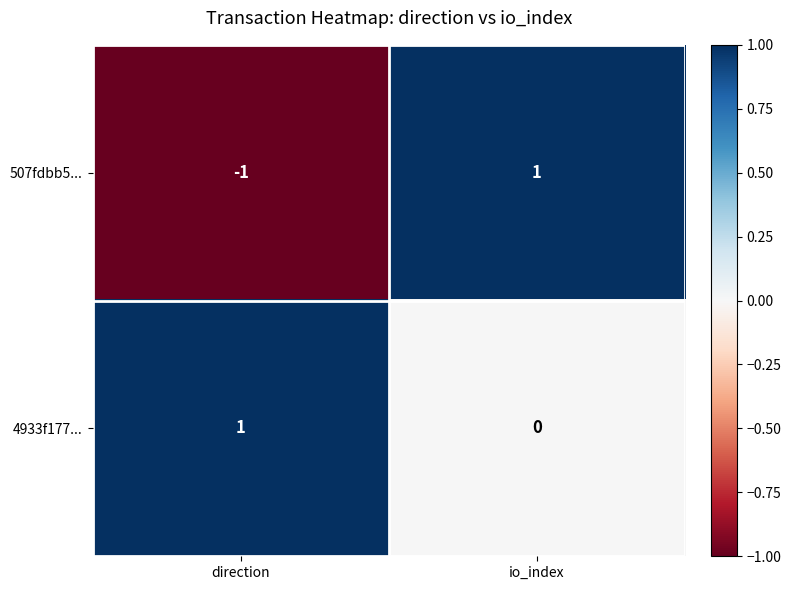

At which label does 4933f177... reach its peak?

direction